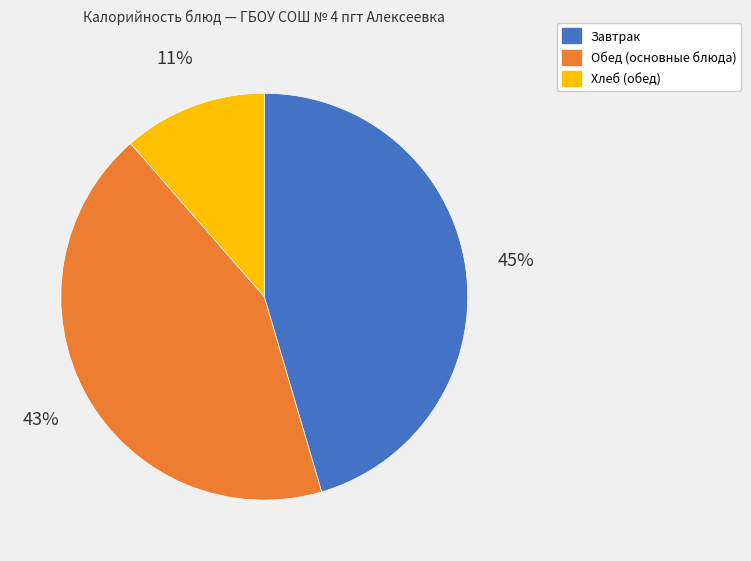

Do Обед (основные блюда) and Завтрак together represent more than half of the pie?

Yes